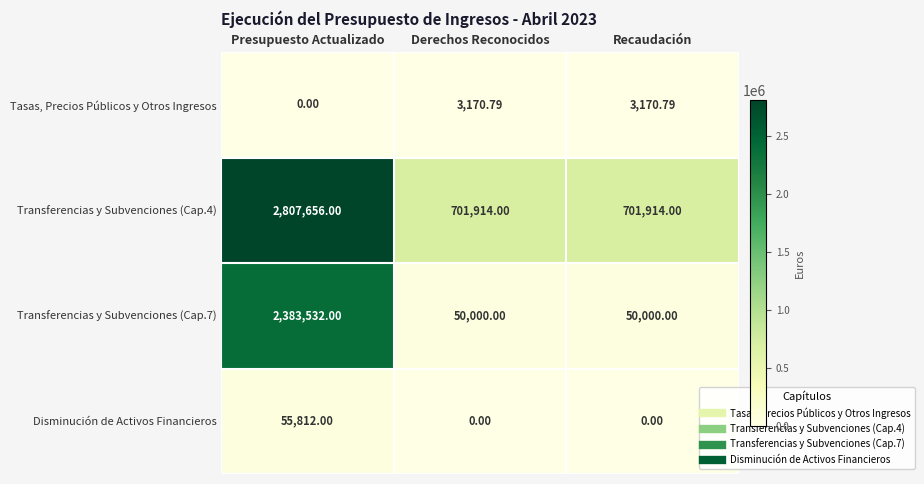

What is the maximum value shown in the chart?

2807656.0